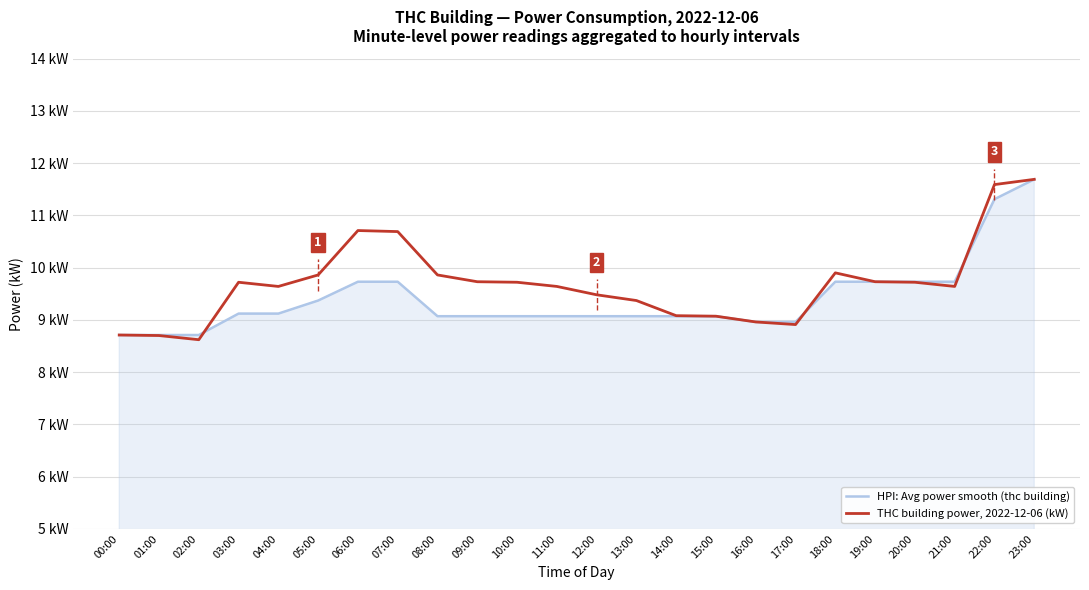

What are all the series names shown in the legend?

HPI: Avg power smooth (thc building), THC building power, 2022-12-06 (kW)